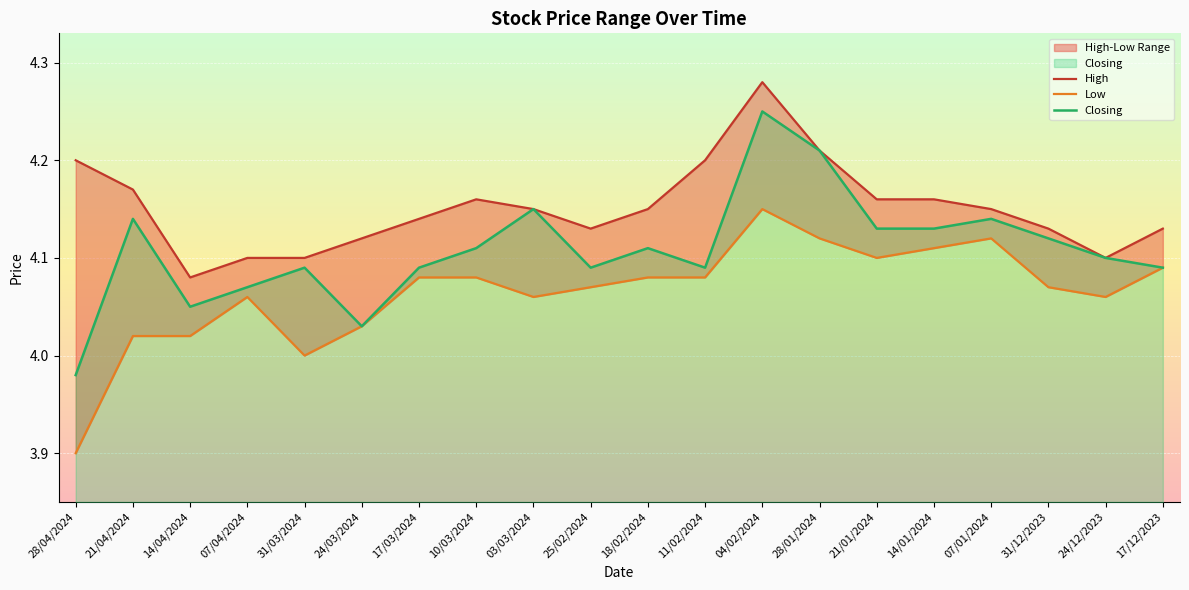

What is the label of the 18th point from the left?

31/12/2023